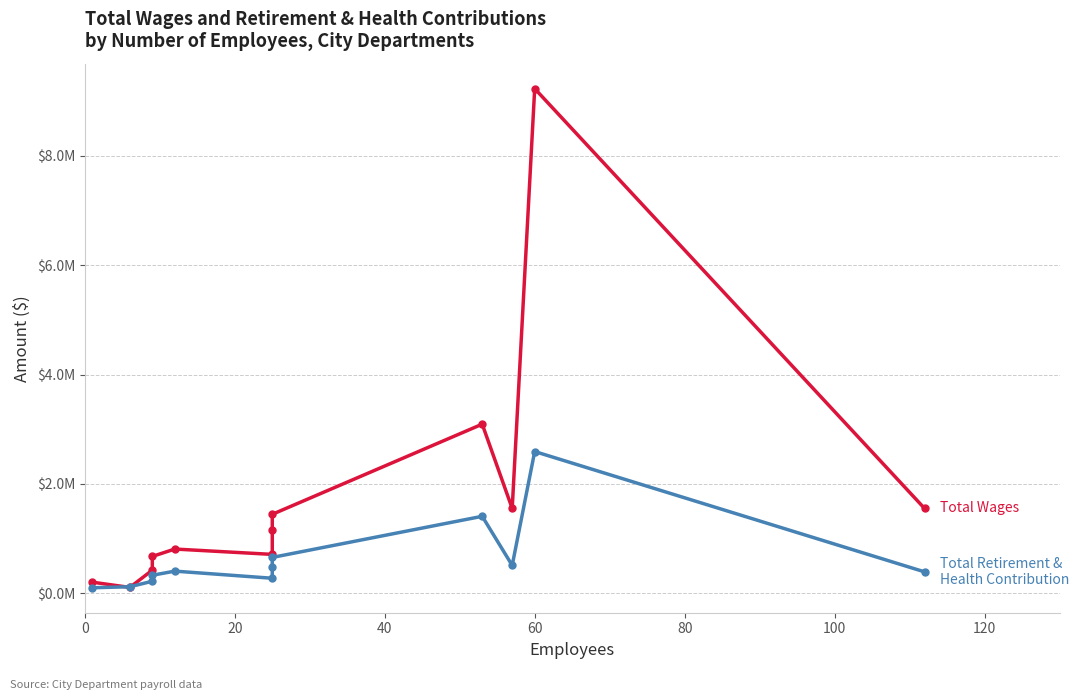

How many lines are shown in the chart?

2